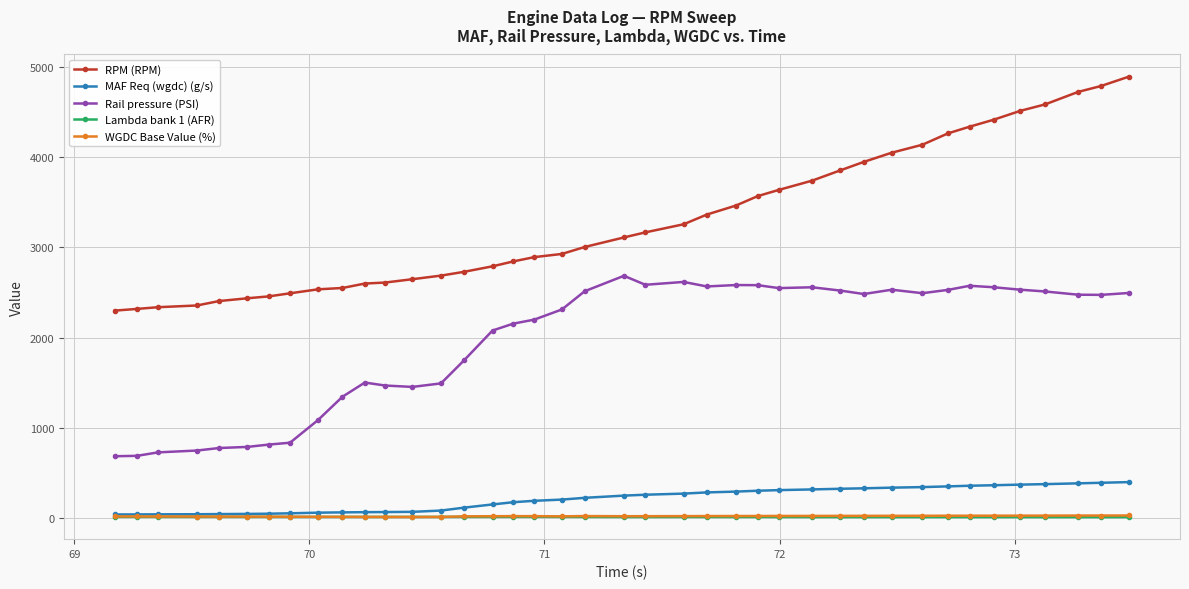

What is the average value of the WGDC Base Value (%) series?

22.2